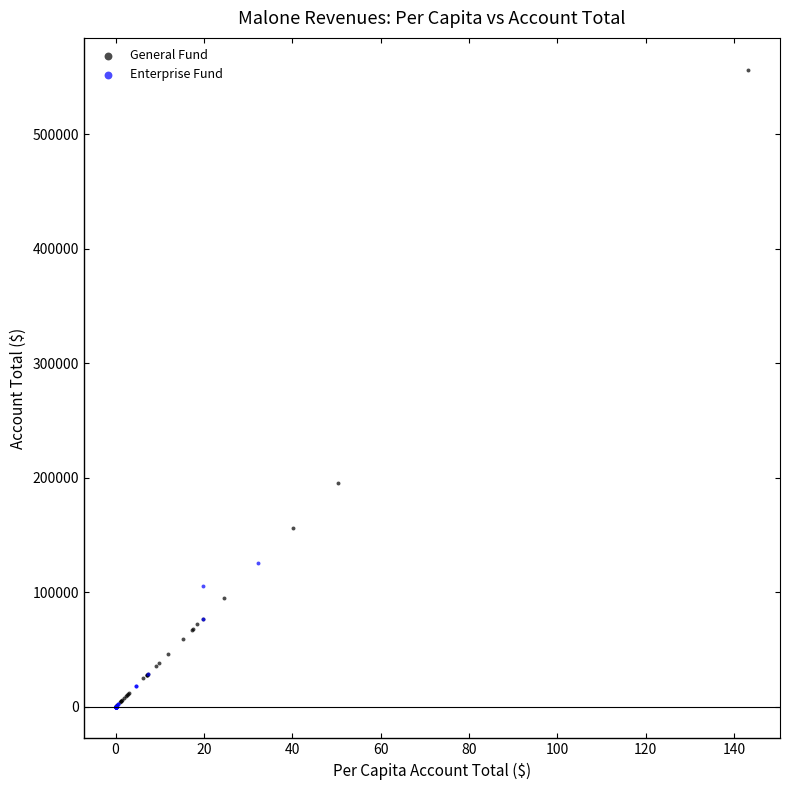

Which series contains the highest Y value?

General Fund